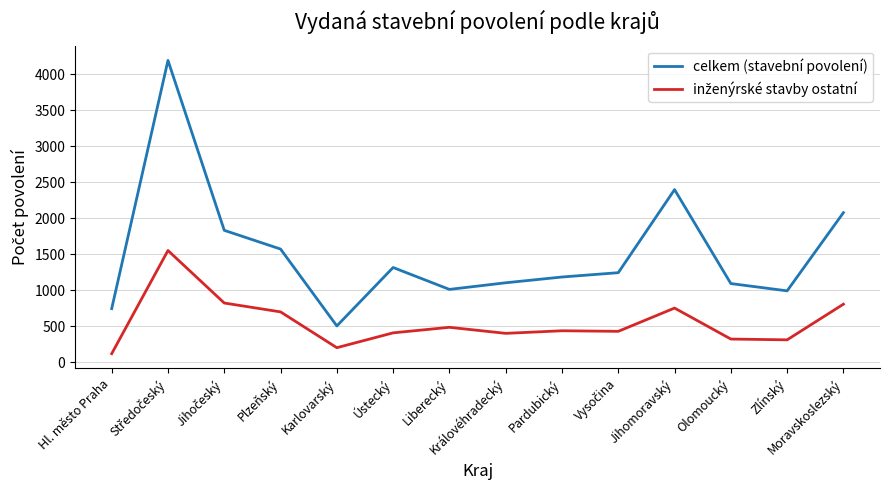

What is the highest value of the celkem (stavební povolení) series?

4191